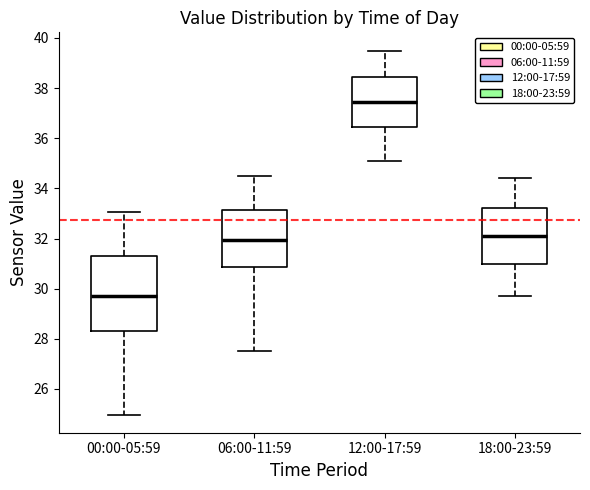

Reading left to right, read every box against the y-axis: the position of its median line, the range the box covers, and the ends of its whiskers. The values are not printed on the chart, so give them approximately, as read against the axis.

00:00-05:59: median 29.8, box 28.4 to 31.2, whiskers 25.0 to 33.0
06:00-11:59: median 32.0, box 30.8 to 33.2, whiskers 27.6 to 34.6
12:00-17:59: median 37.4, box 36.4 to 38.4, whiskers 35.2 to 39.6
18:00-23:59: median 32.2, box 31.0 to 33.2, whiskers 29.8 to 34.4